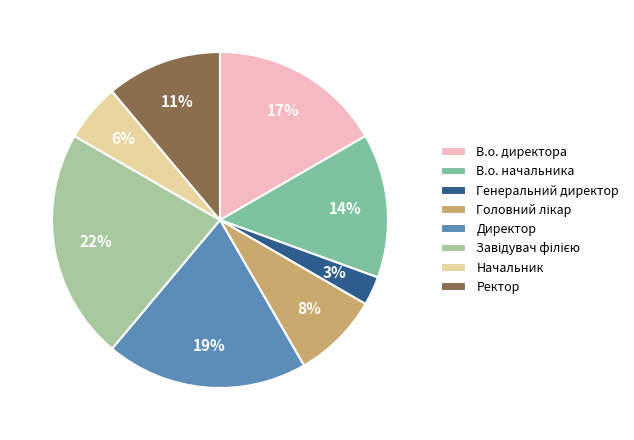

Is the sum of В.о. директора and Генеральний директор greater than half?

No